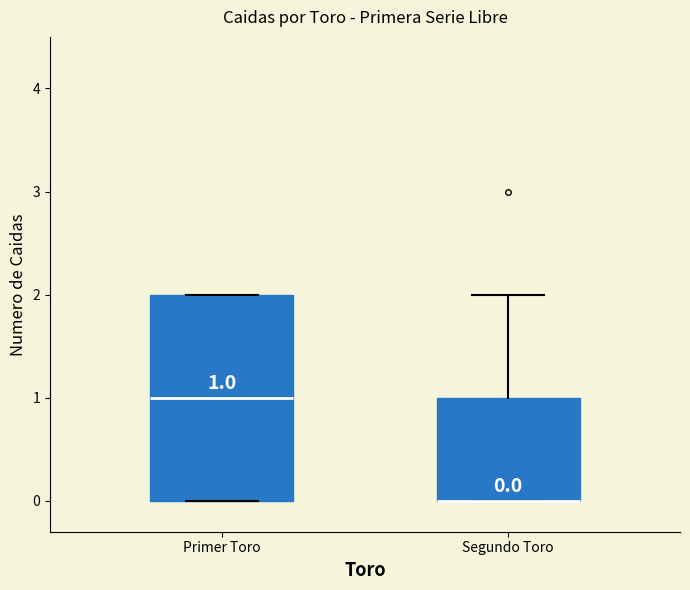

Which box is the tallest, from its lower edge to its upper edge?

Primer Toro